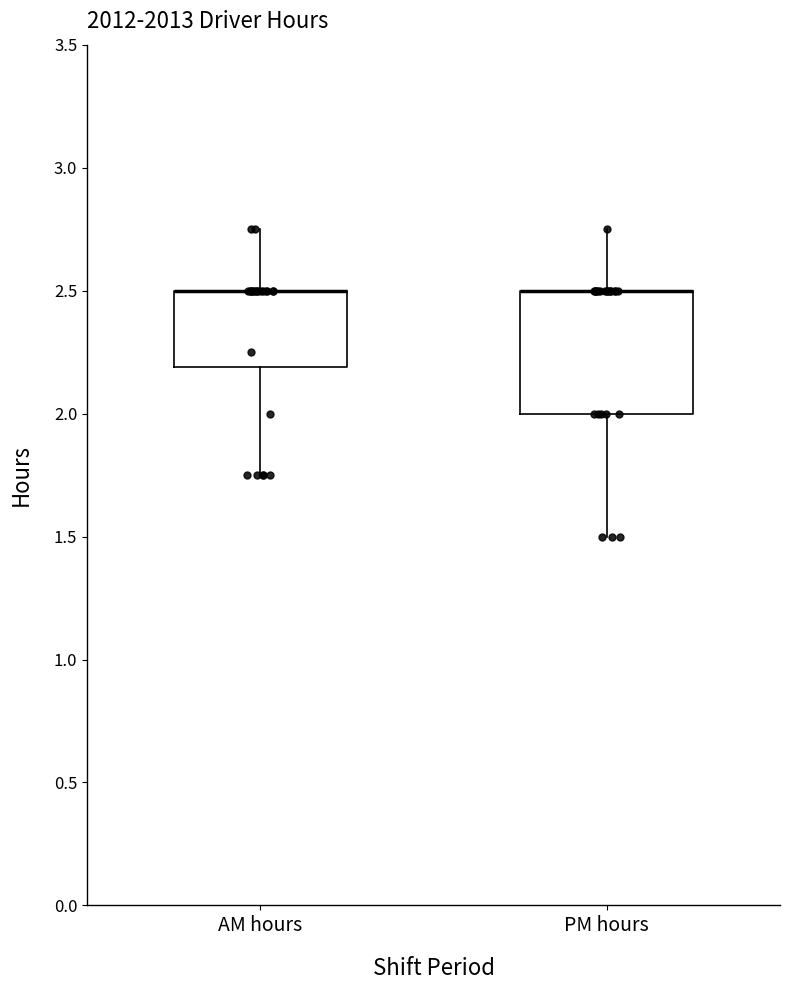

Reading left to right, read every box against the y-axis: the position of its median line, the range the box covers, and the ends of its whiskers. The values are not printed on the chart, so give them approximately, as read against the axis.

AM hours: median 2.50 (drawn on the box's upper edge), box 2.20 to 2.50, whiskers 1.75 to 2.75
PM hours: median 2.50 (drawn on the box's upper edge), box 2.00 to 2.50, whiskers 1.50 to 2.75